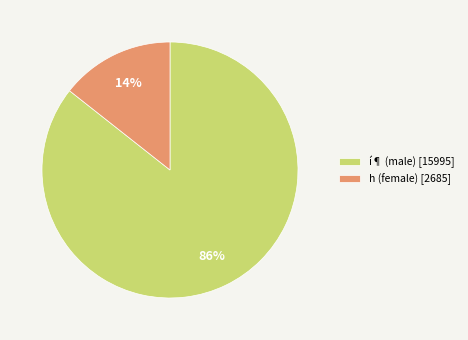

What is the largest slice in the pie chart?

í¶ (male) [15995]